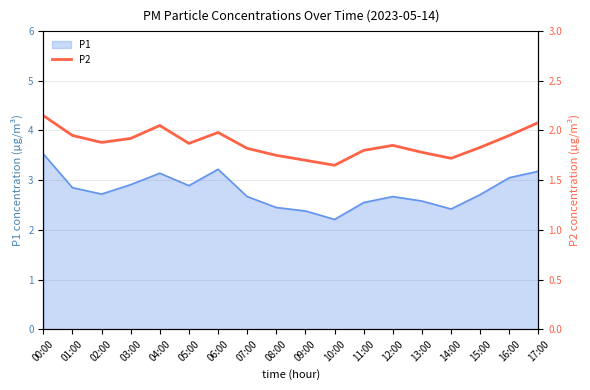

Which label corresponds to the largest value in the chart?

00:00